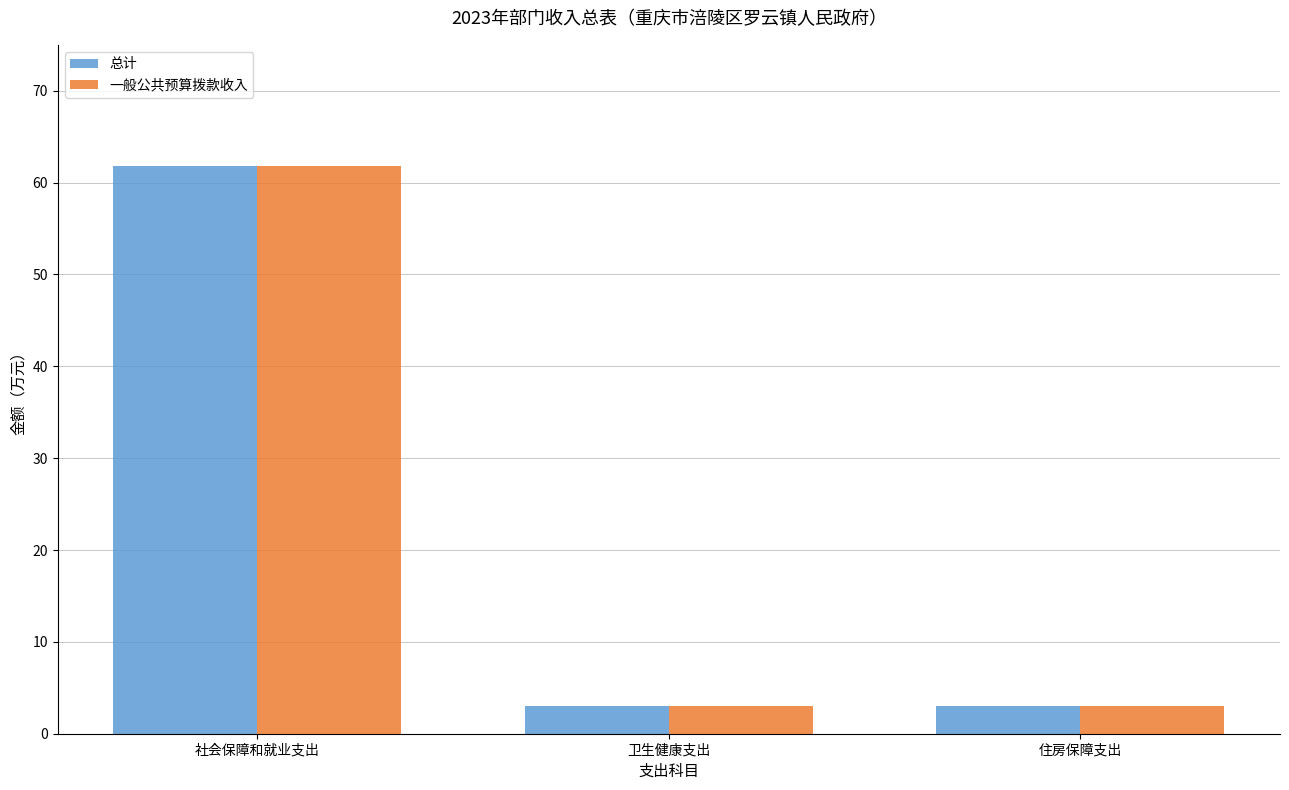

Read the 一般公共预算拨款收入 value at 卫生健康支出.

3.0